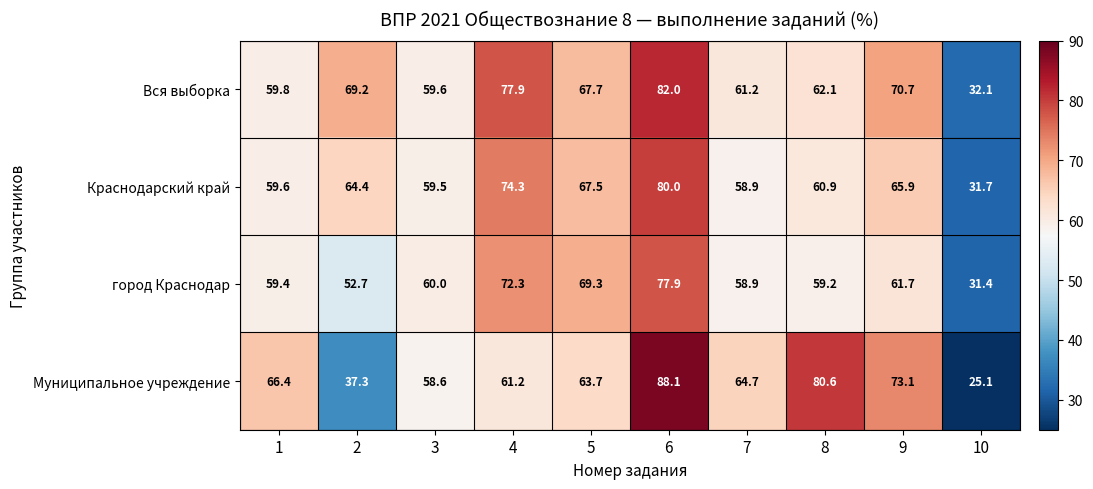

Which category has the lowest value across all series?

10